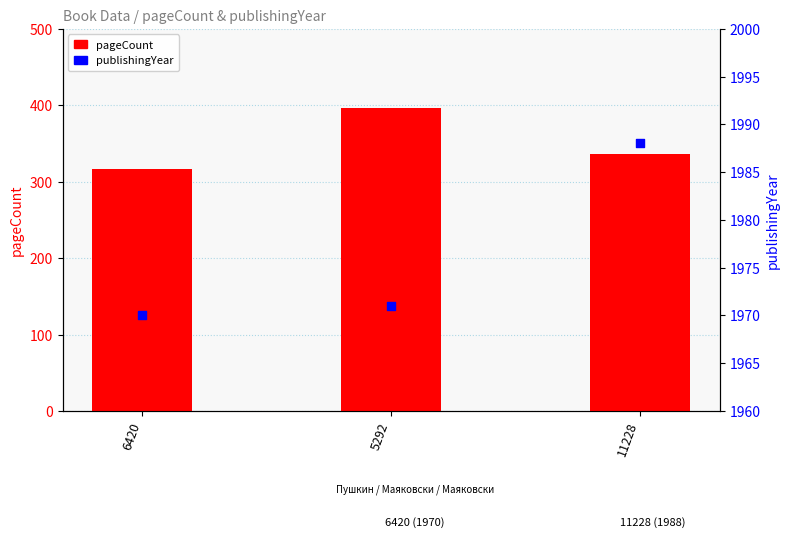

At how many categories does at least one series exceed 531?

3